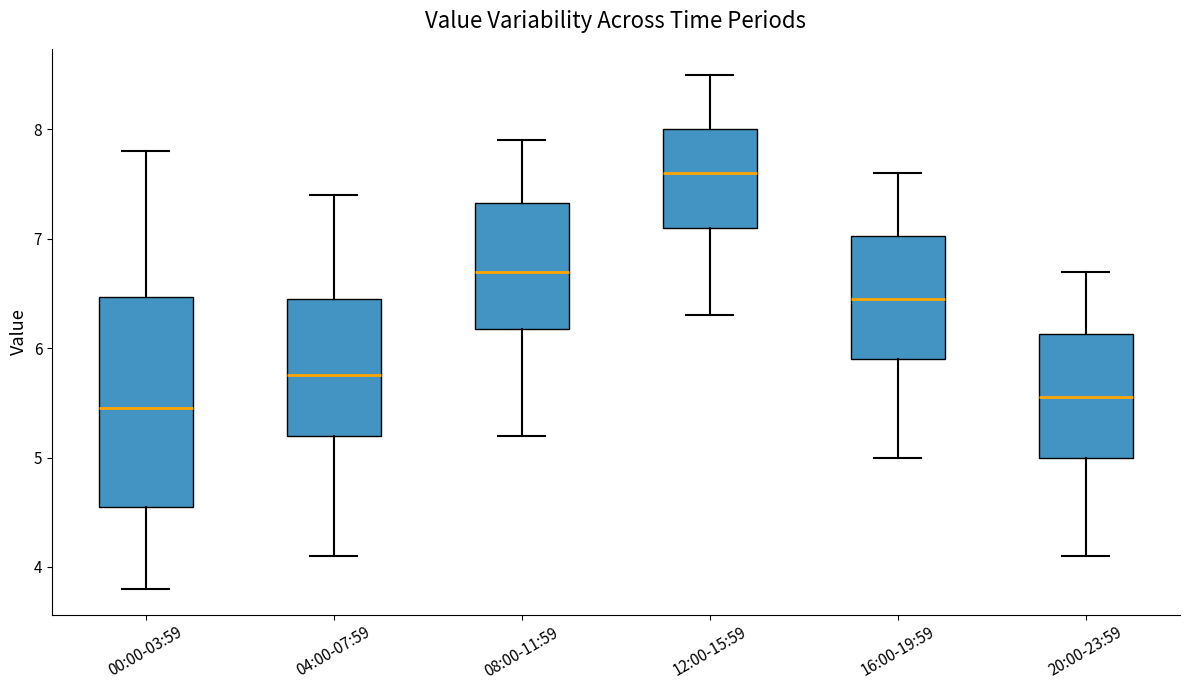

Reading left to right, read every box against the y-axis: the position of its median line, the range the box covers, and the ends of its whiskers. The values are not printed on the chart, so give them approximately, as read against the axis.

00:00-03:59: median 5.5, box 4.5 to 6.5, whiskers 3.8 to 7.8
04:00-07:59: median 5.8, box 5.2 to 6.5, whiskers 4.1 to 7.4
08:00-11:59: median 6.7, box 6.2 to 7.3, whiskers 5.2 to 7.9
12:00-15:59: median 7.6, box 7.1 to 8.0, whiskers 6.3 to 8.5
16:00-19:59: median 6.5, box 5.9 to 7.0, whiskers 5.0 to 7.6
20:00-23:59: median 5.6, box 5.0 to 6.1, whiskers 4.1 to 6.7